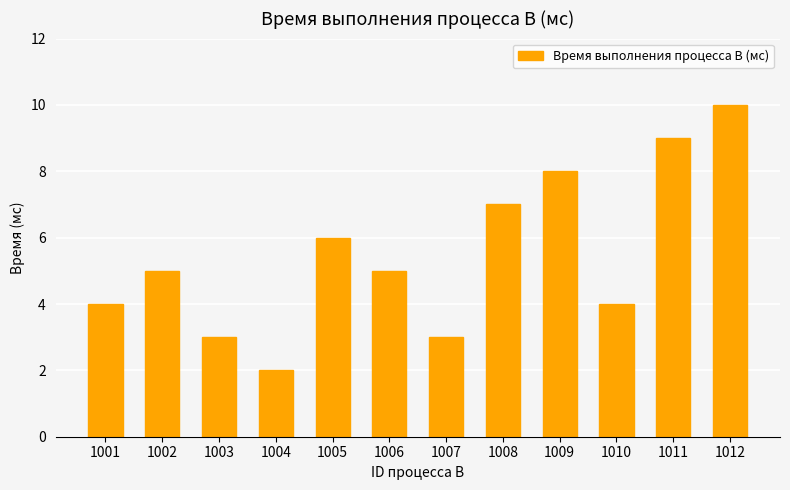

Reading left to right, extract all data points from this chart.

4	5	3	2	6	5	3	7	8	4	9	10